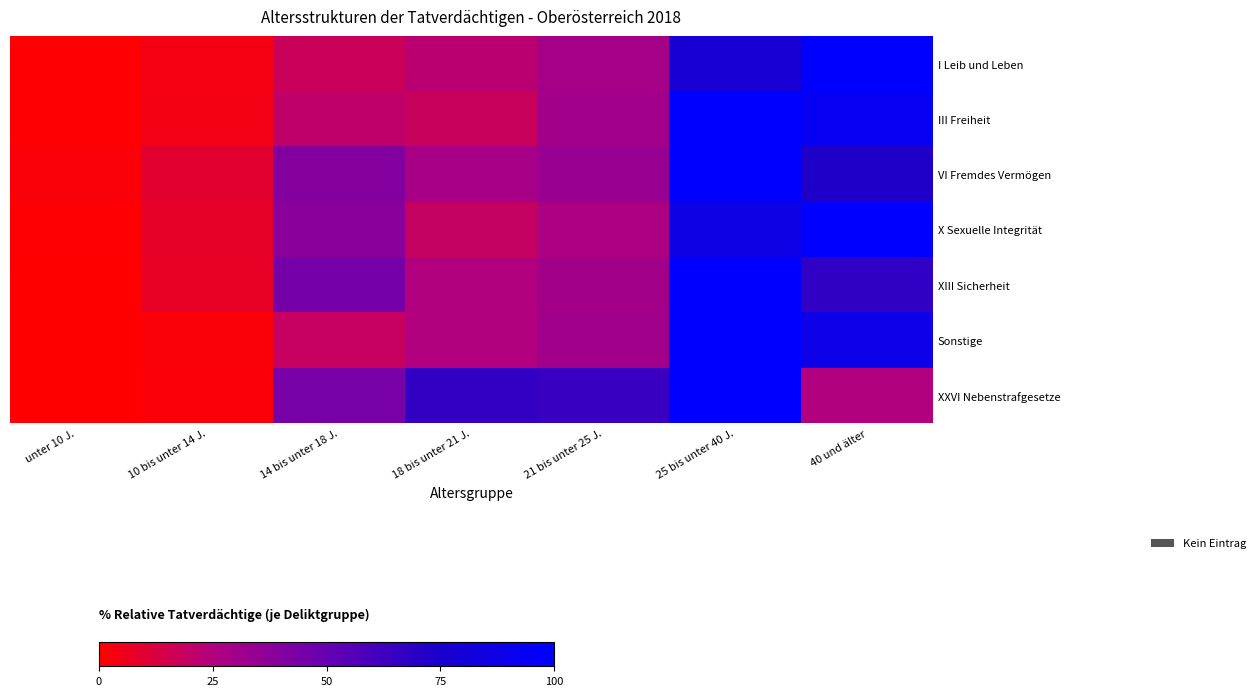

Reading left to right, transcribe all the data shown in this chart.

I Leib und Leben: unter 10 J.=0.8	10 bis unter 14 J.=3.7	14 bis unter 18 J.=17.7	18 bis unter 21 J.=22.6	21 bis unter 25 J.=29.4	25 bis unter 40 J.=78.4	40 und älter=100.0
III Freiheit: unter 10 J.=1.0	10 bis unter 14 J.=4.2	14 bis unter 18 J.=20.7	18 bis unter 21 J.=18.1	21 bis unter 25 J.=30.3	25 bis unter 40 J.=100.0	40 und älter=94.3
VI Fremdes Vermögen: unter 10 J.=1.7	10 bis unter 14 J.=9.7	14 bis unter 18 J.=40.4	18 bis unter 21 J.=28.6	21 bis unter 25 J.=34.0	25 bis unter 40 J.=100.0	40 und älter=72.7
X Sexuelle Integrität: unter 10 J.=0.9	10 bis unter 14 J.=8.1	14 bis unter 18 J.=38.1	18 bis unter 21 J.=19.5	21 bis unter 25 J.=27.0	25 bis unter 40 J.=86.9	40 und älter=100.0
XIII Sicherheit: unter 10 J.=0.0	10 bis unter 14 J.=7.5	14 bis unter 18 J.=45.0	18 bis unter 21 J.=25.0	21 bis unter 25 J.=30.0	25 bis unter 40 J.=100.0	40 und älter=67.5
Sonstige: unter 10 J.=0.3	10 bis unter 14 J.=1.7	14 bis unter 18 J.=18.9	18 bis unter 21 J.=24.8	21 bis unter 25 J.=30.7	25 bis unter 40 J.=100.0	40 und älter=88.8
XXVI Nebenstrafgesetze: unter 10 J.=0.1	10 bis unter 14 J.=1.5	14 bis unter 18 J.=44.3	18 bis unter 21 J.=67.2	21 bis unter 25 J.=64.4	25 bis unter 40 J.=100.0	40 und älter=25.1